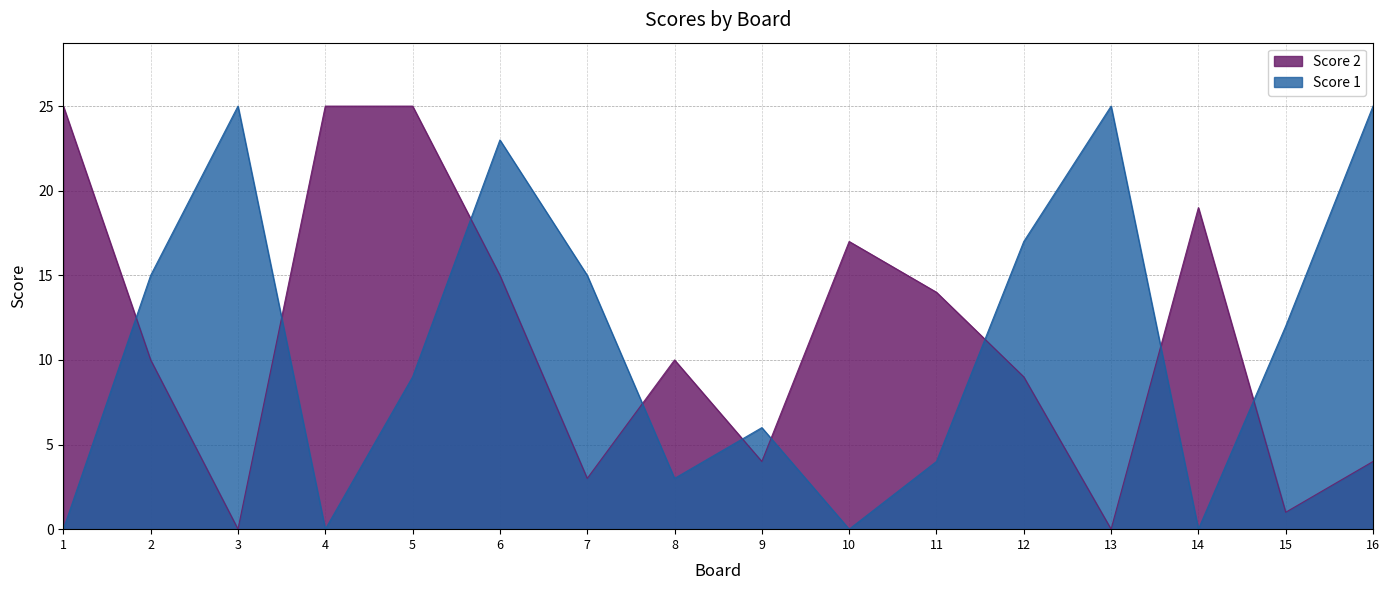

What is the difference between the maximum and second lowest values in the Score 1 series?

25